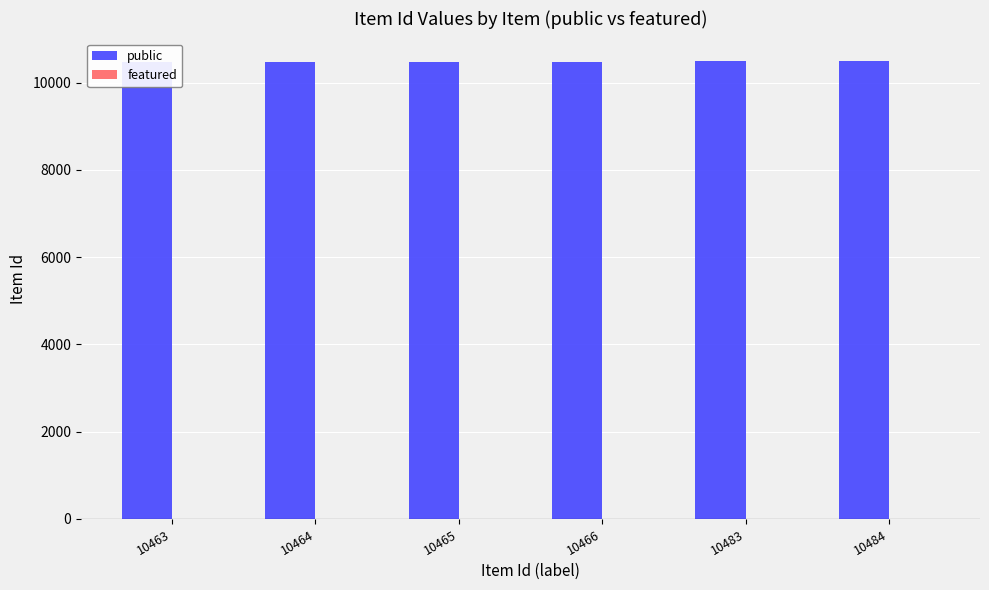

What are all the series names shown in the legend?

public, featured